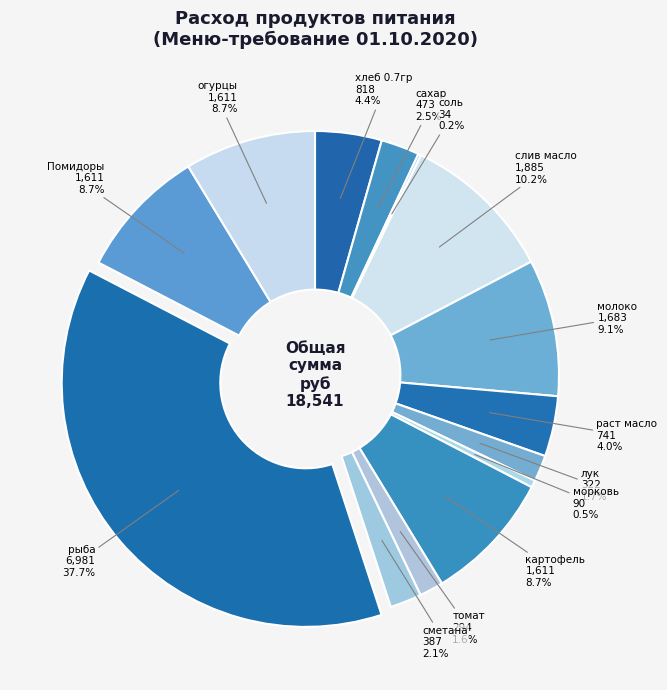

True or false: Помидоры accounts for 21% of the total.

False